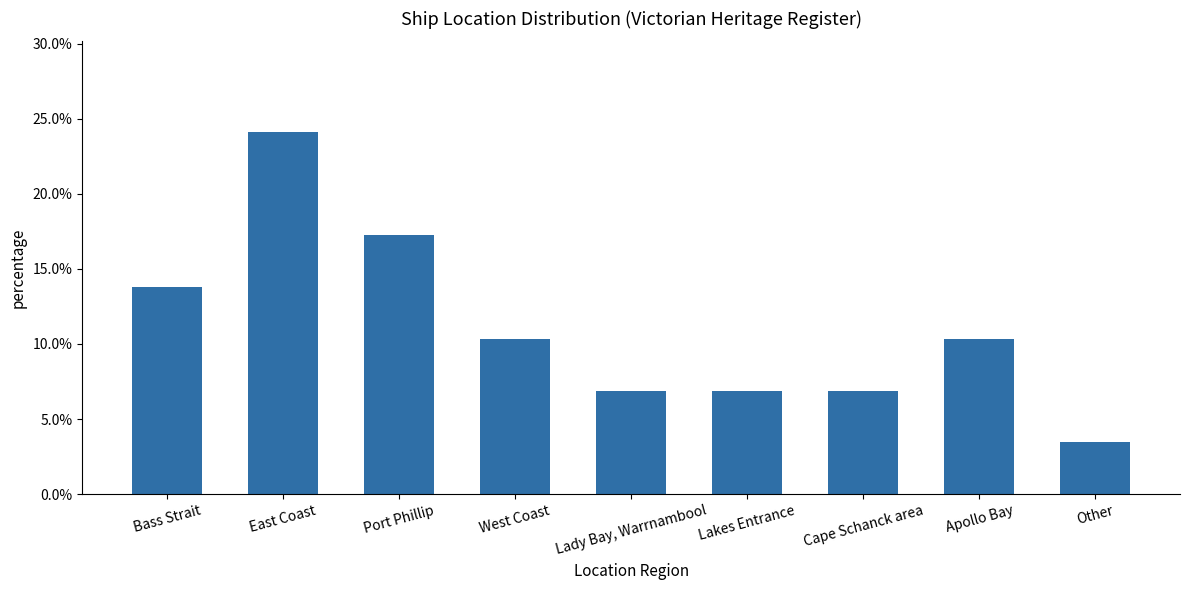

Are the bars horizontal?

No